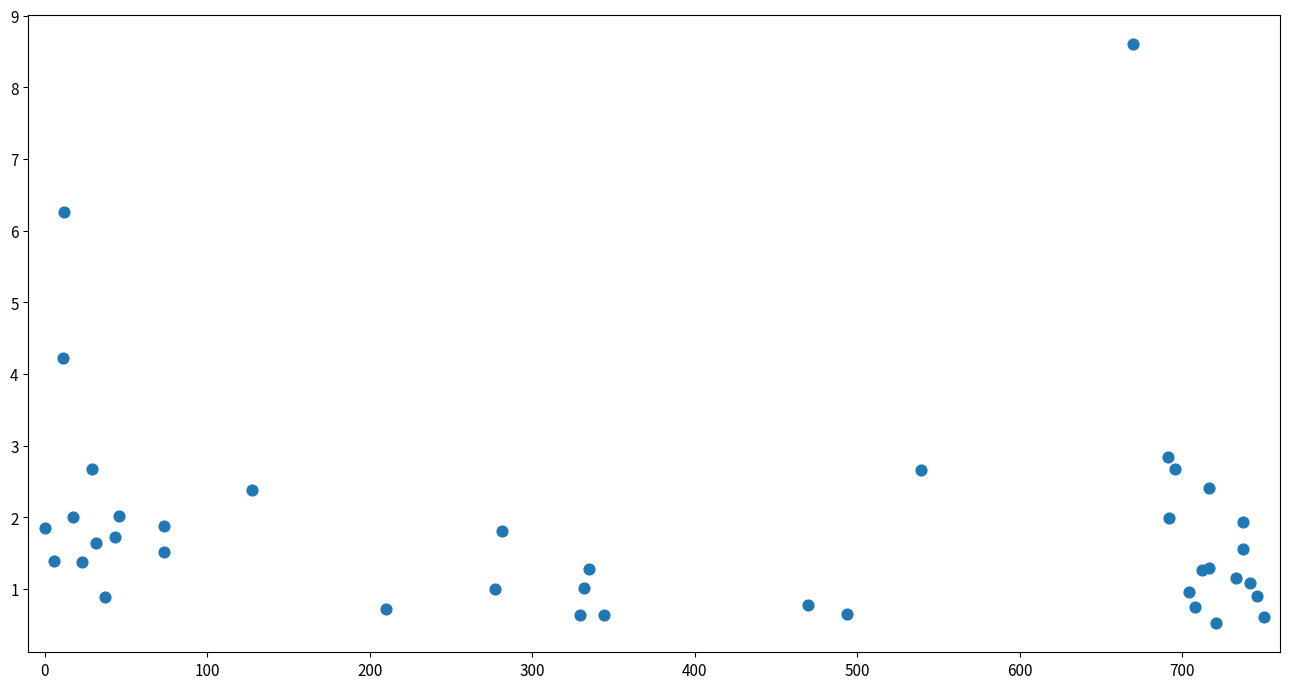

What Y value in the scatter plot is closest to 4?

4.2